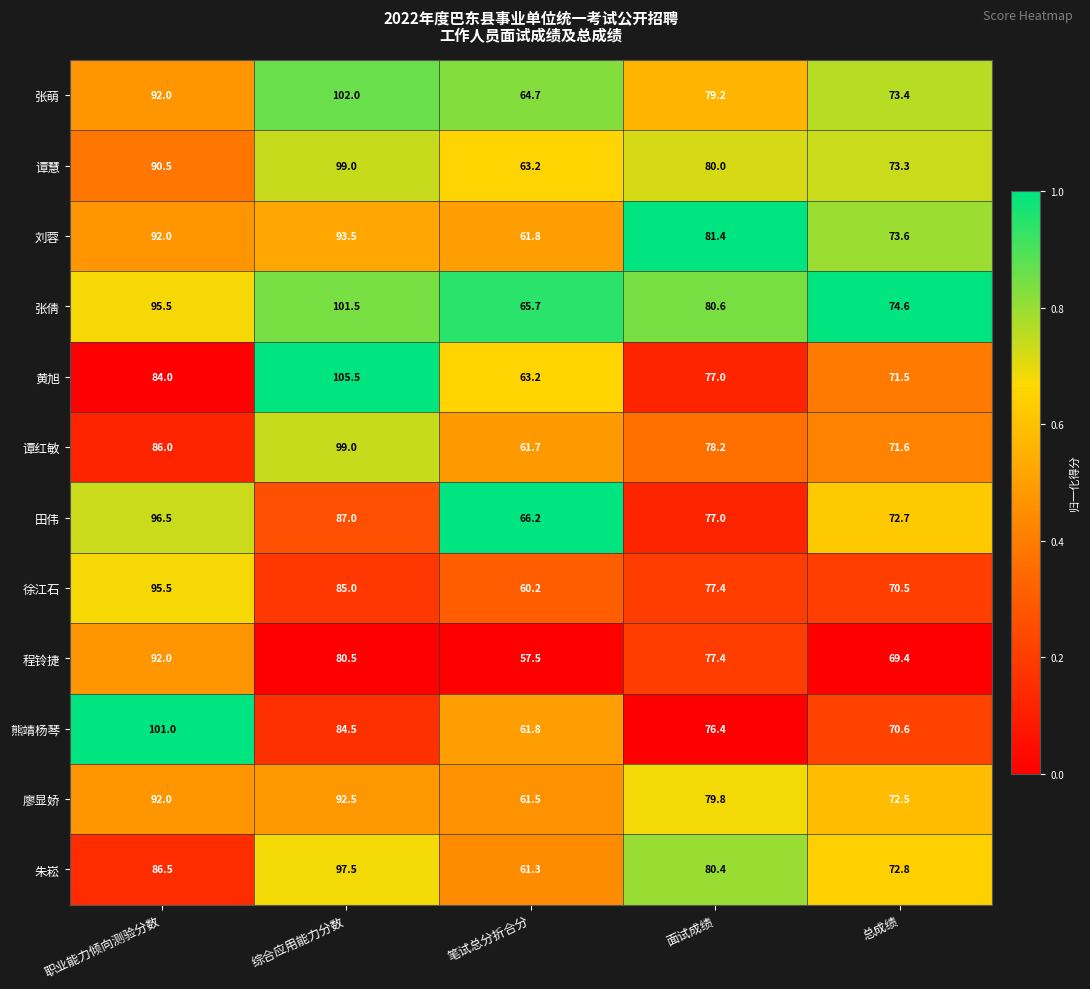

At which category is the sum across all series the highest?

综合应用能力分数